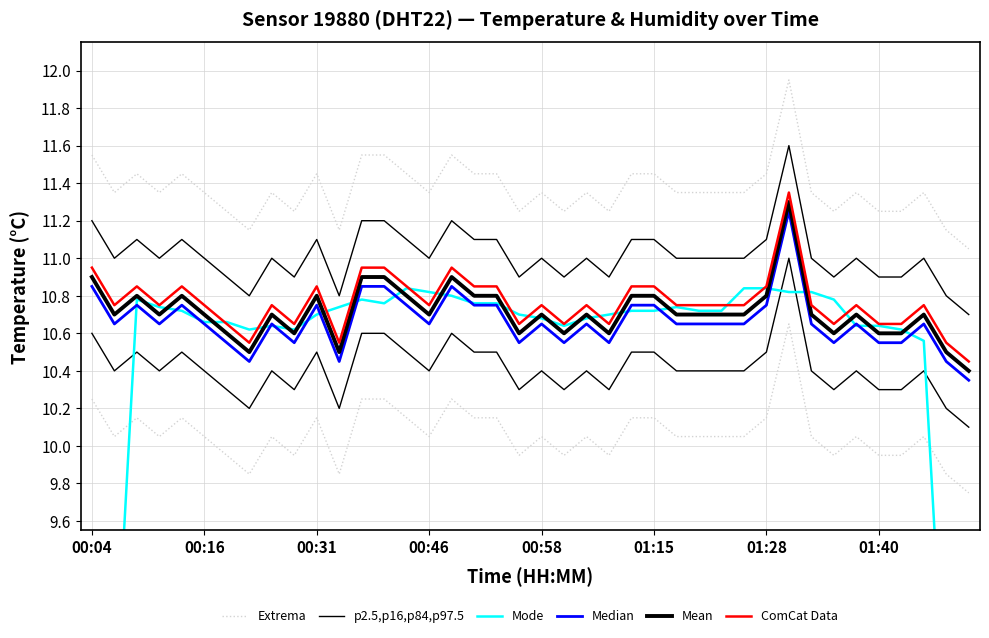

Which category has the highest value across all series?

31